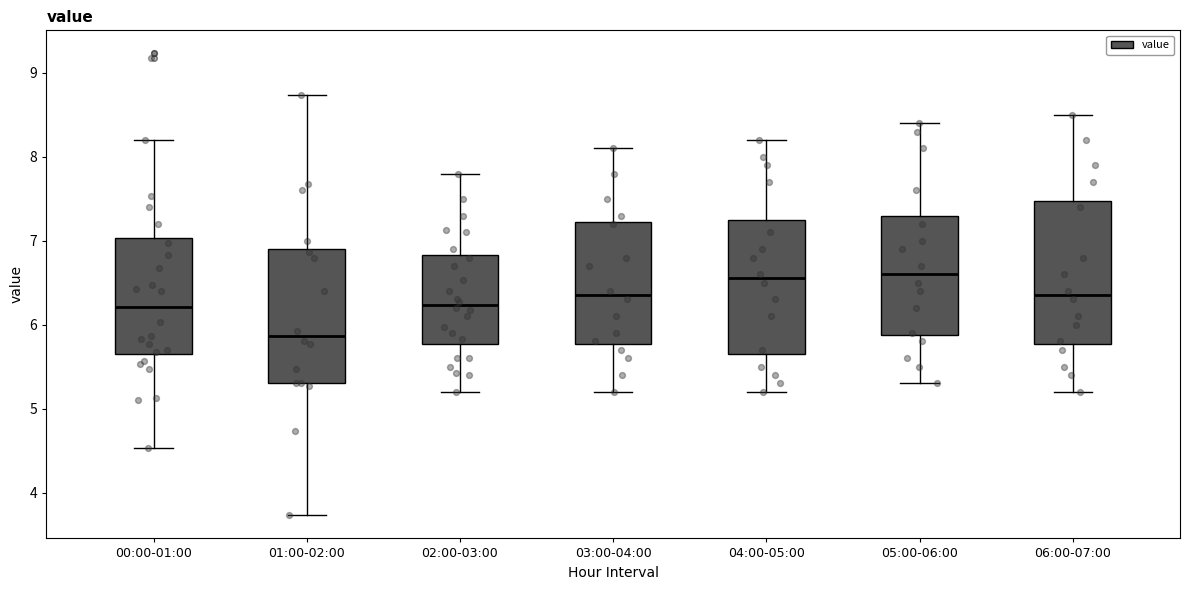

Where is the upper edge of the box for 03:00-04:00 on the y-axis? The values are not printed on the chart, so give them approximately, as read against the axis.

7.2